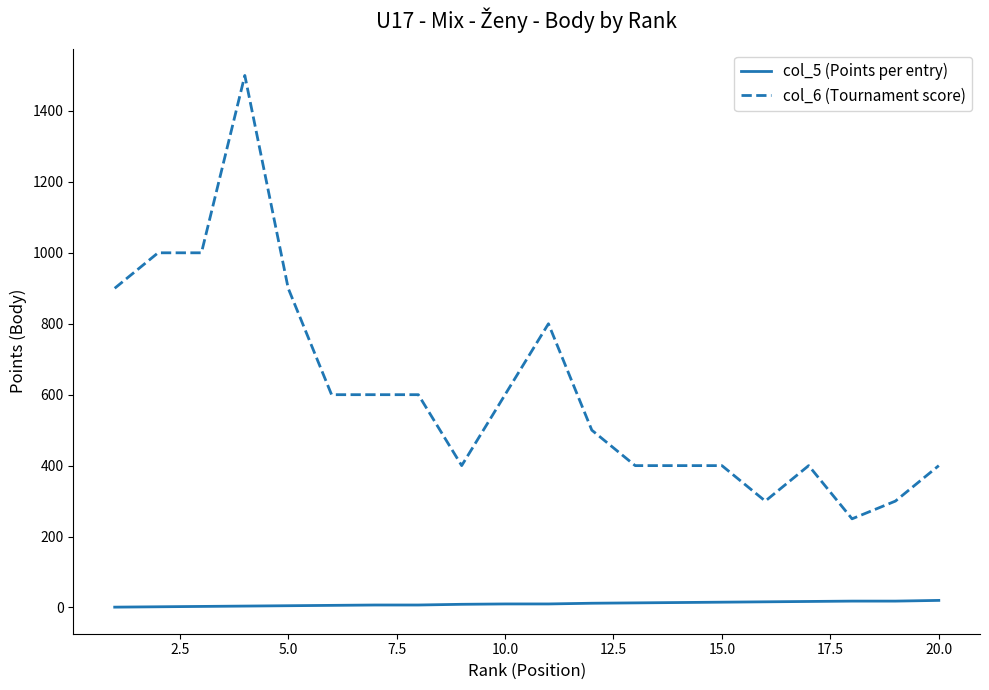

Rank the series by their average value, from highest to lowest.

col_6 (Tournament score), col_5 (Points per entry)